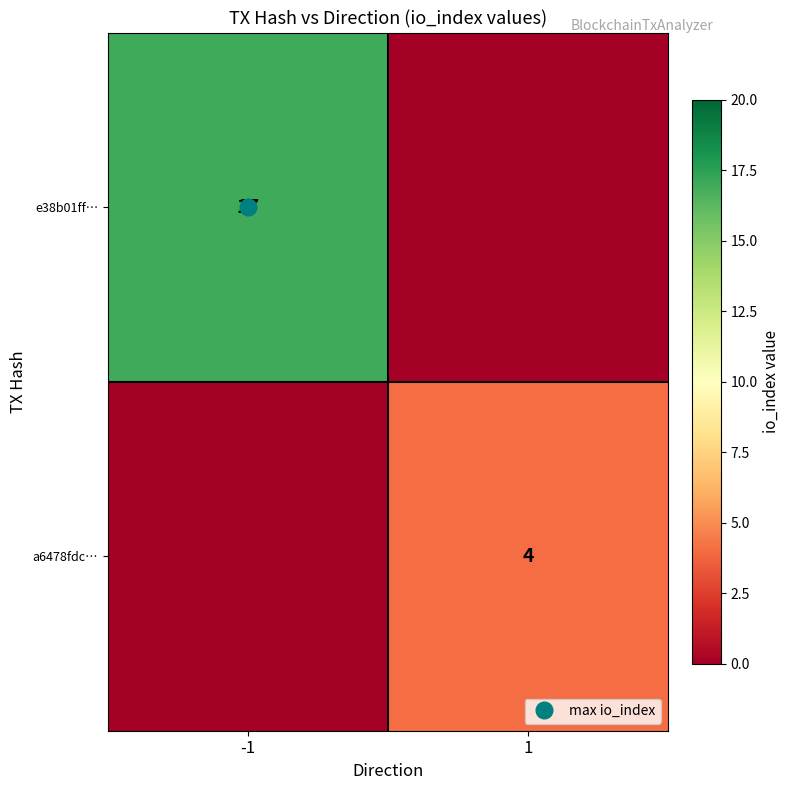

Is it true that a6478fdc… equals 4 at 1?

True